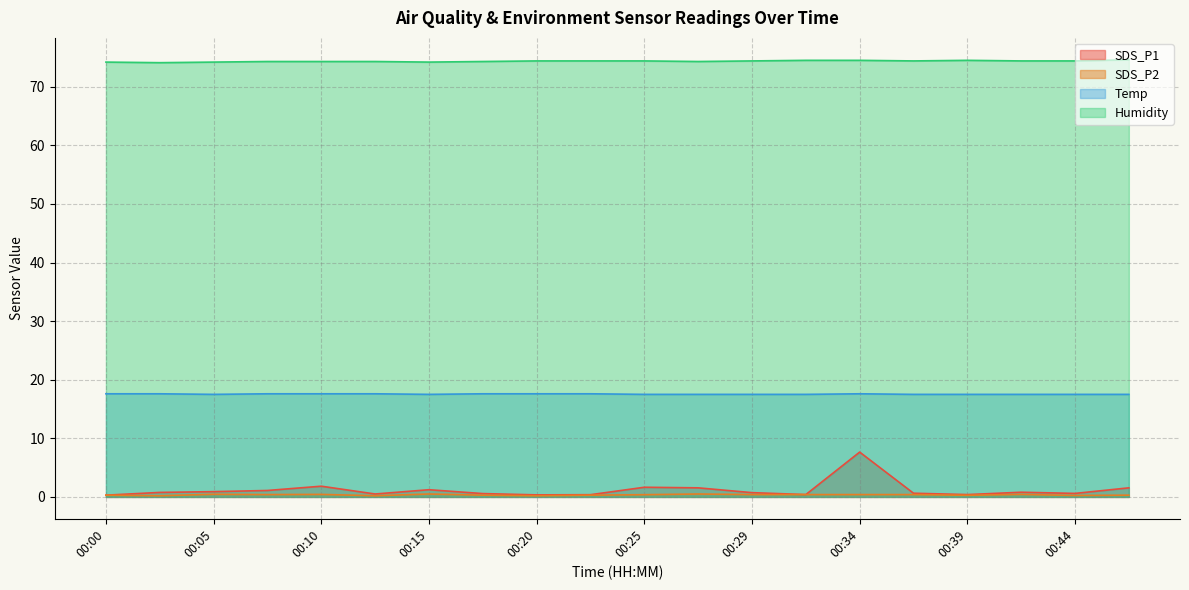

List the labels in order of SDS_P1 value, largest first.

00:34, 00:10, 00:25, 00:27, 00:46, 00:15, 00:08, 00:05, 00:42, 00:03, 00:29, 00:37, 00:44, 00:17, 00:12, 00:32, 00:39, 00:22, 00:20, 00:00